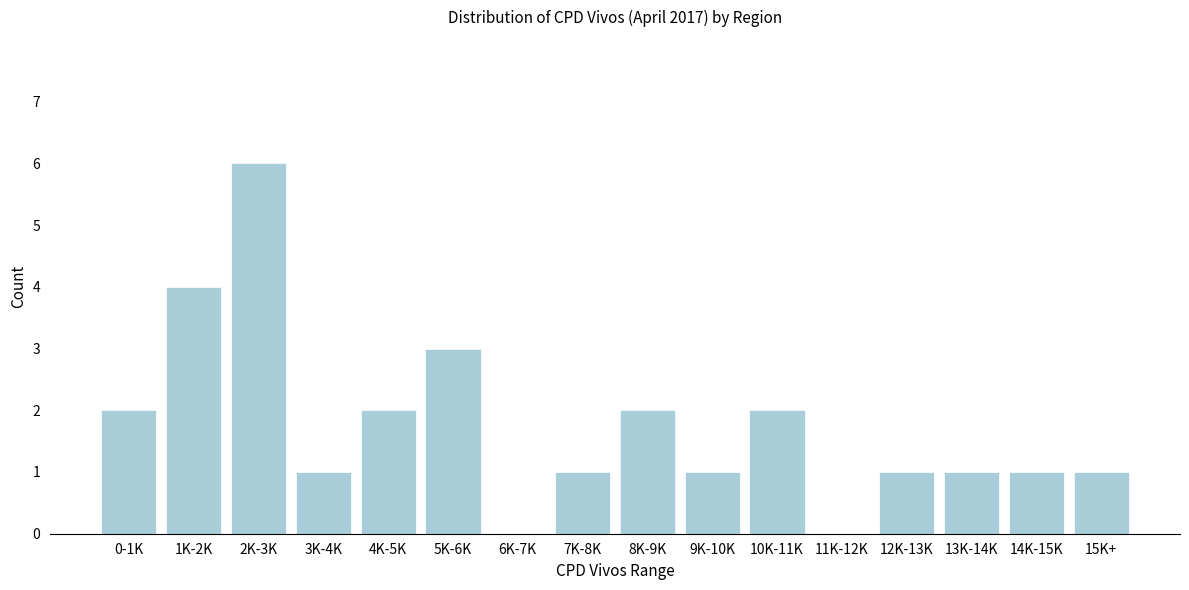

Reading right to left, list all the values displayed in this chart.

15K+=1	14K-15K=1	13K-14K=1	12K-13K=1	11K-12K=0	10K-11K=2	9K-10K=1	8K-9K=2	7K-8K=1	6K-7K=0	5K-6K=3	4K-5K=2	3K-4K=1	2K-3K=6	1K-2K=4	0-1K=2